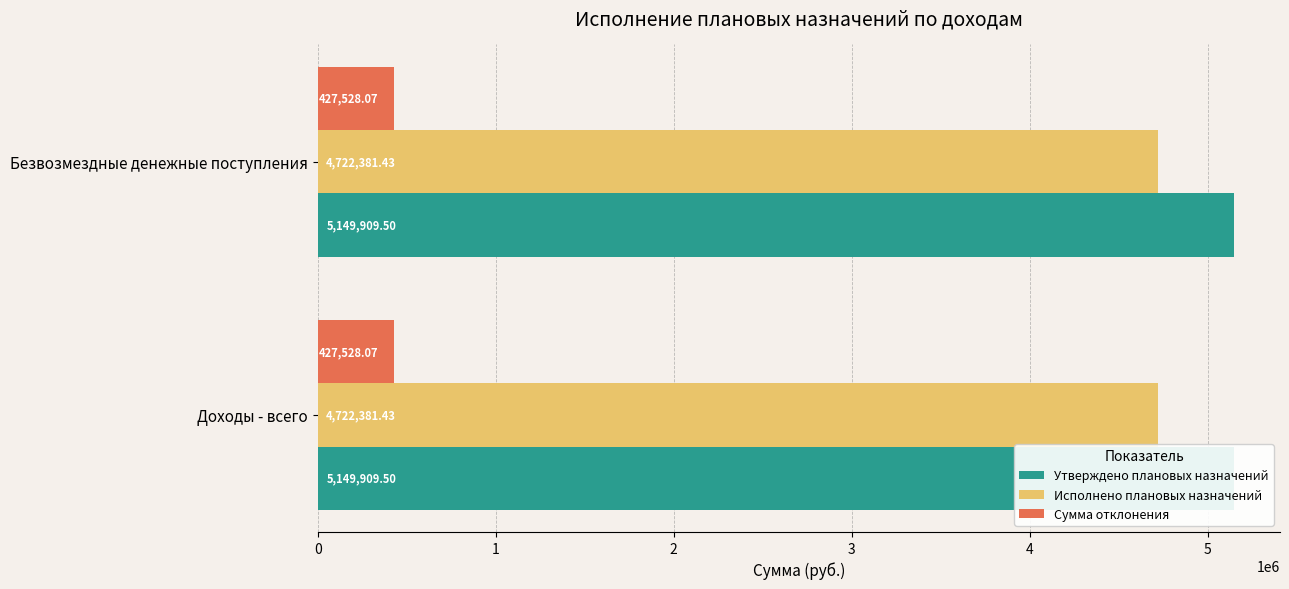

Which series has the widest spread of values?

Утверждено плановых назначений